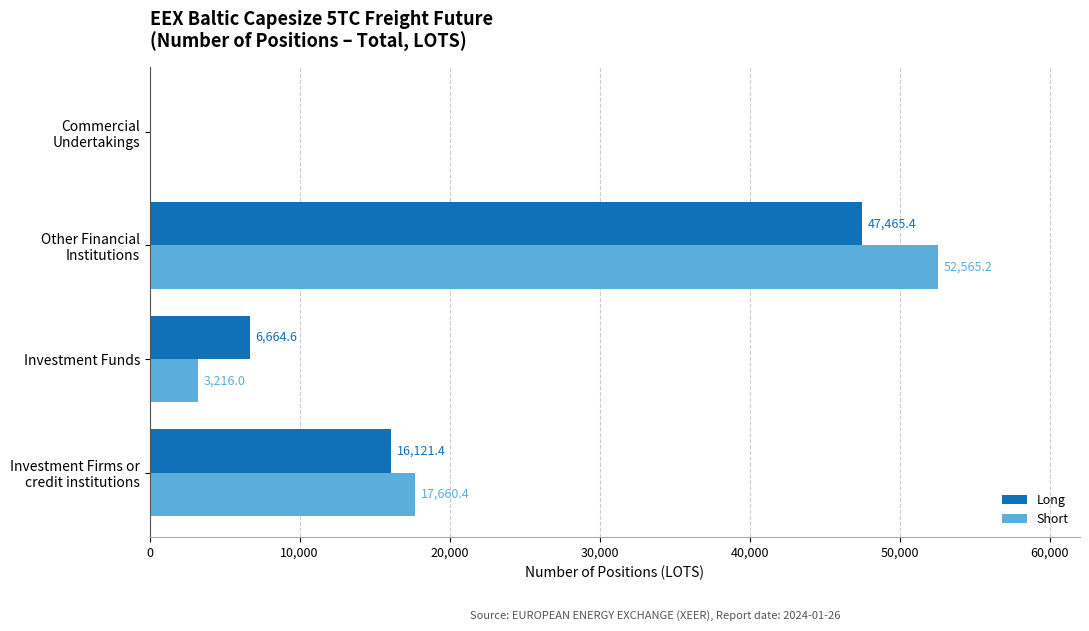

The Long series shows 6664.6 at Investment Funds. True or false?

True